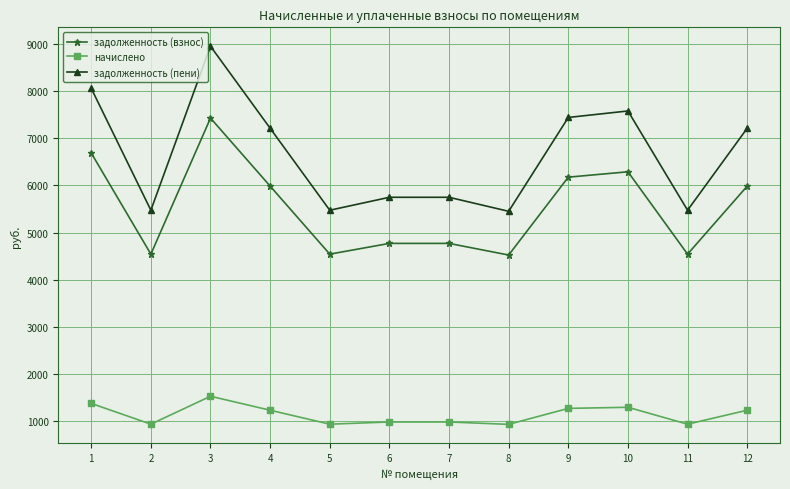

True or false: задолженность (взнос) and начислено cross at least once.

False